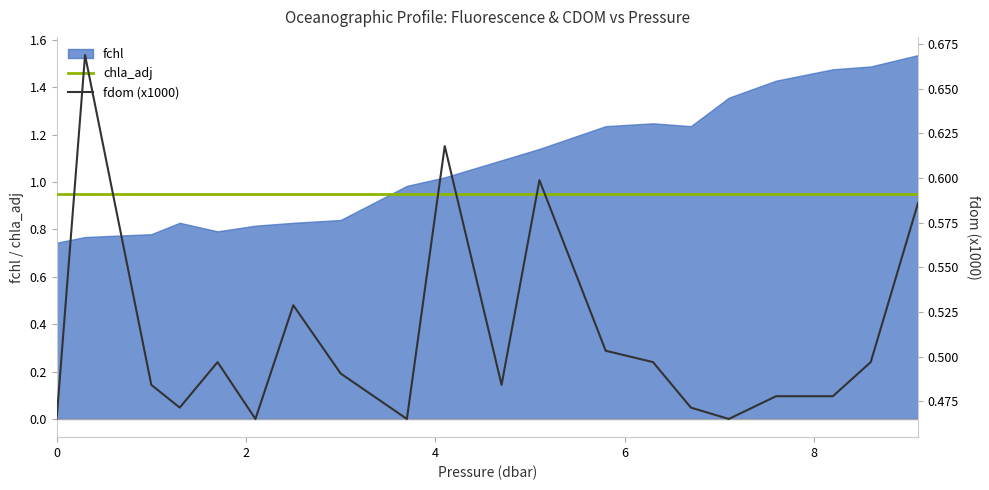

True or false: chla_adj and fdom (x1000) intersect in this chart.

False